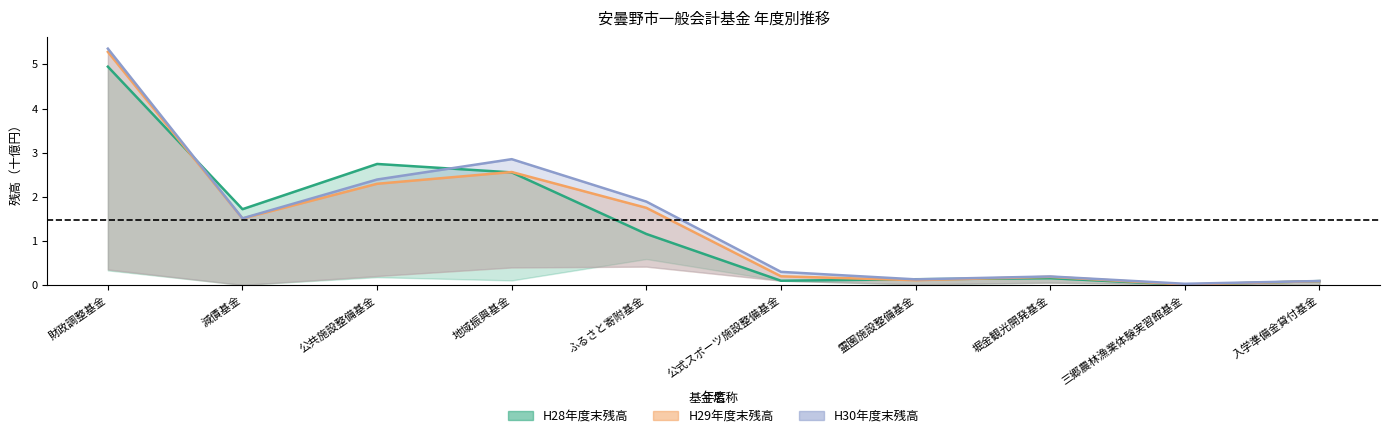

List the series in order of their overall mean, highest first.

H30年度末残高, H29年度末残高, H28年度末残高